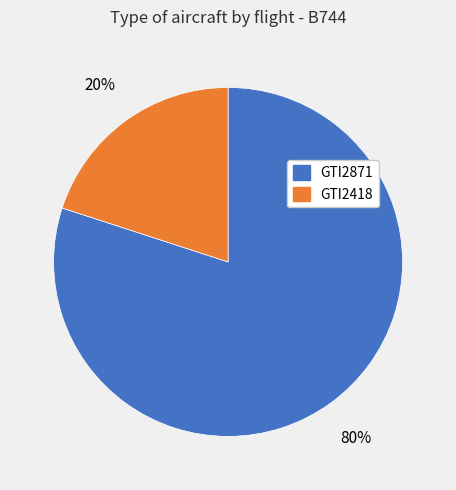

Rank the categories by value from highest to lowest.

GTI2871, GTI2418